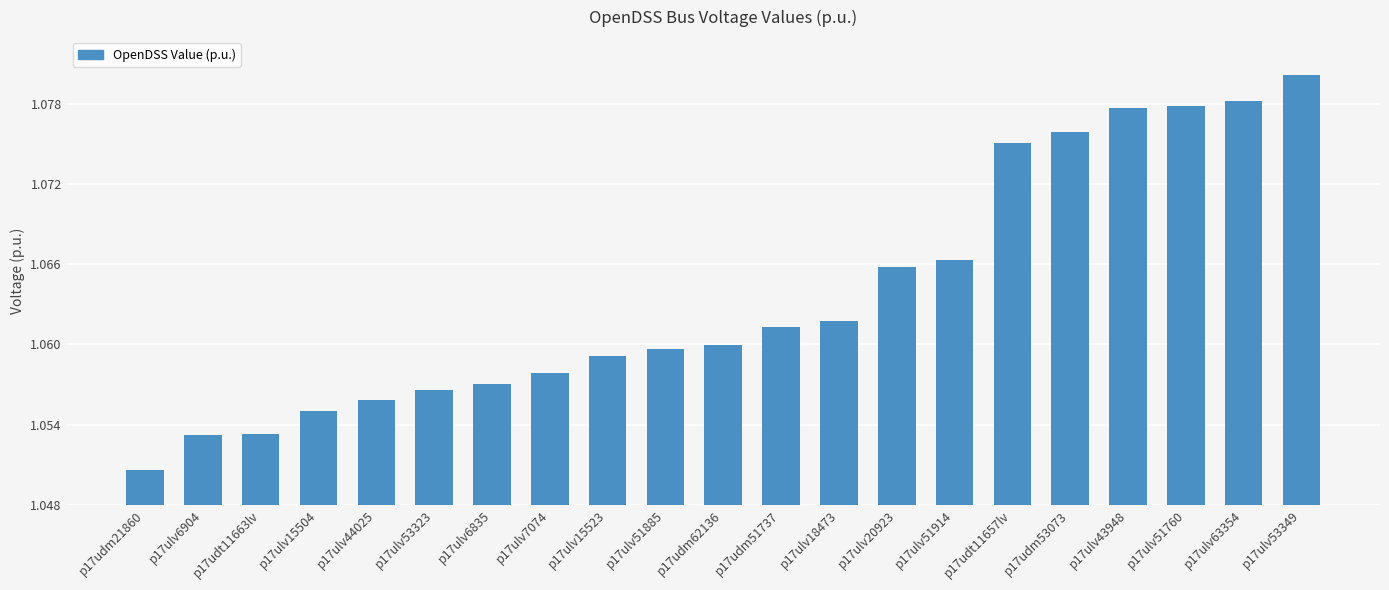

Between p17udm21860 and p17ulv15523, which is larger?

p17ulv15523